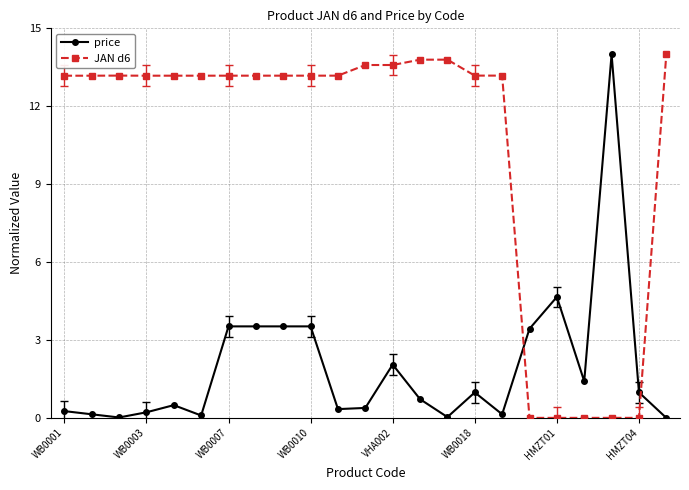

List the series in order of their overall mean, highest first.

JAN d6, price